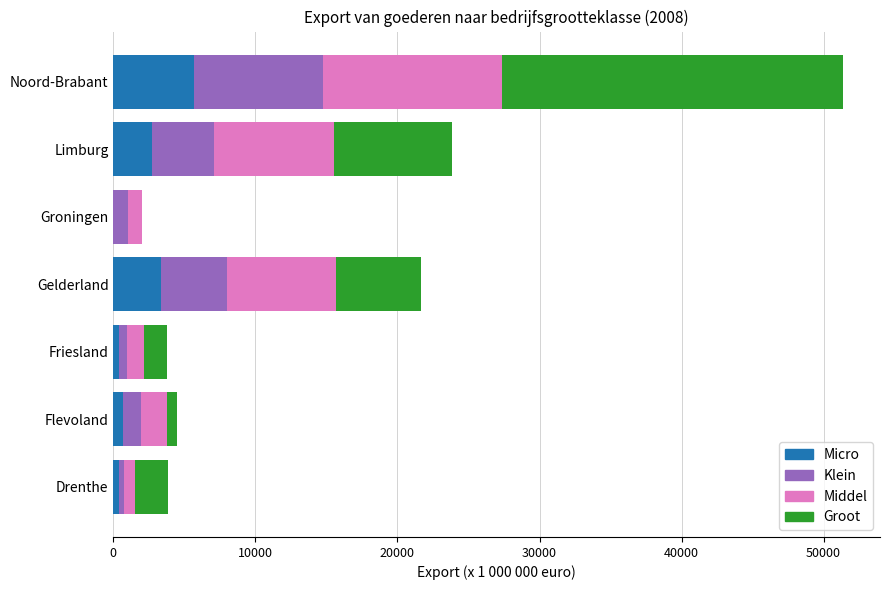

At which label is Micro closest to 2848?

Limburg